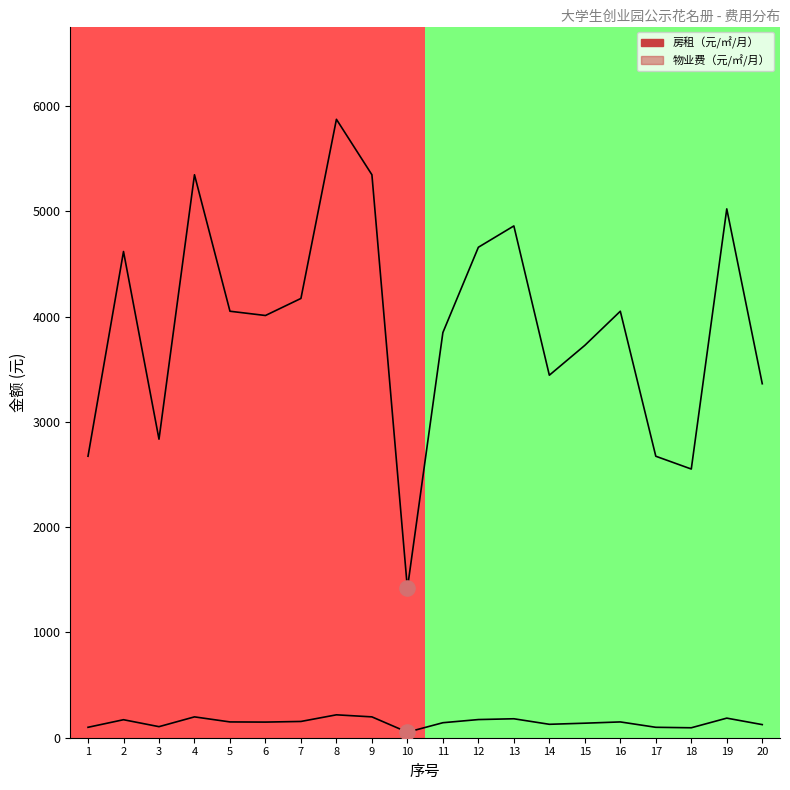

Is the value of 物业费（元/㎡/月） at 5 greater than the value of 房租（元/㎡/月） at 7?

No